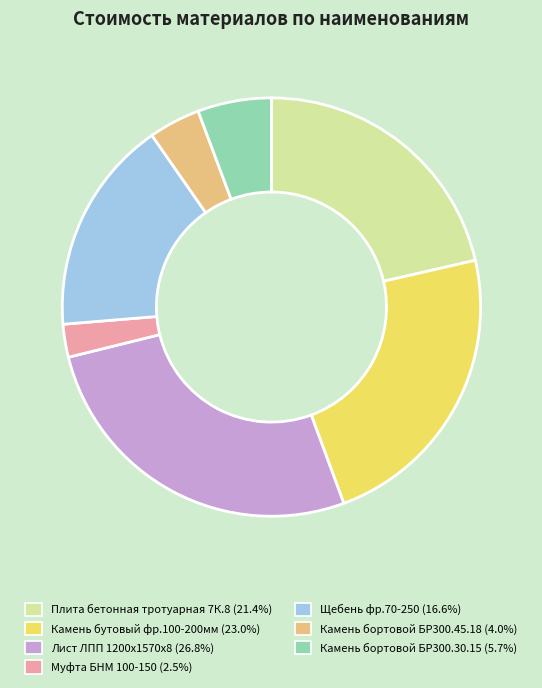

What is the largest slice in the pie chart?

Лист ЛПП 1200х1570х8